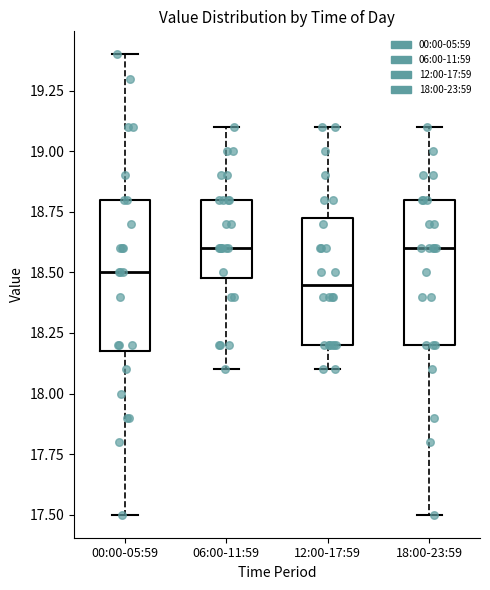

Where does the median line of the box for 18:00-23:59 sit on the y-axis? The values are not printed on the chart, so give them approximately, as read against the axis.

18.60